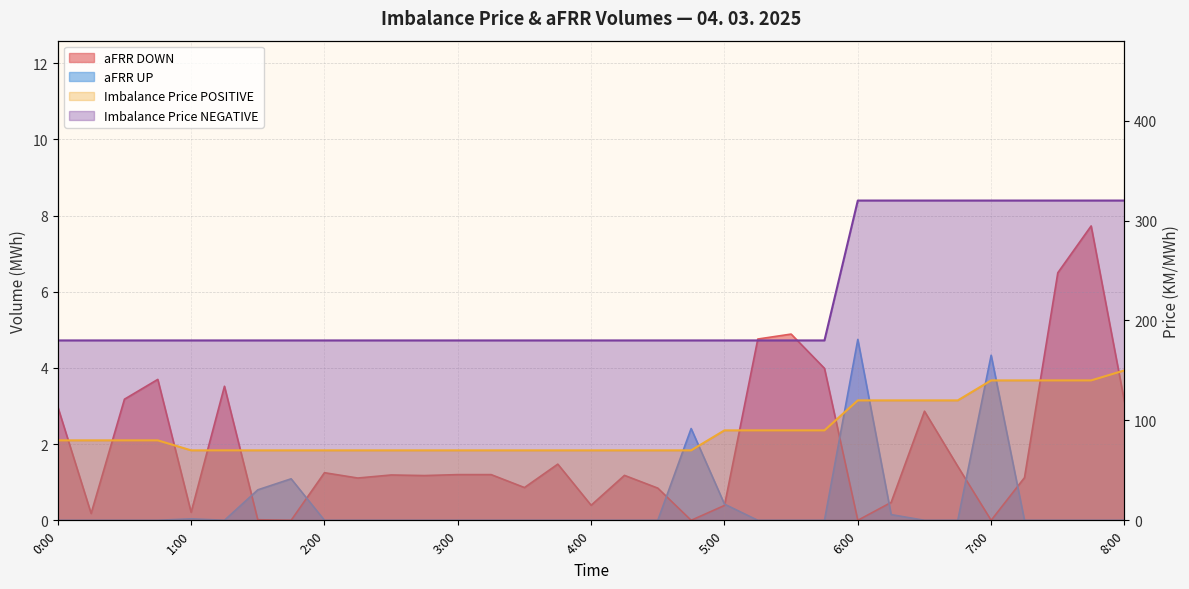

What is the label of the 20th point from the left?

4:45